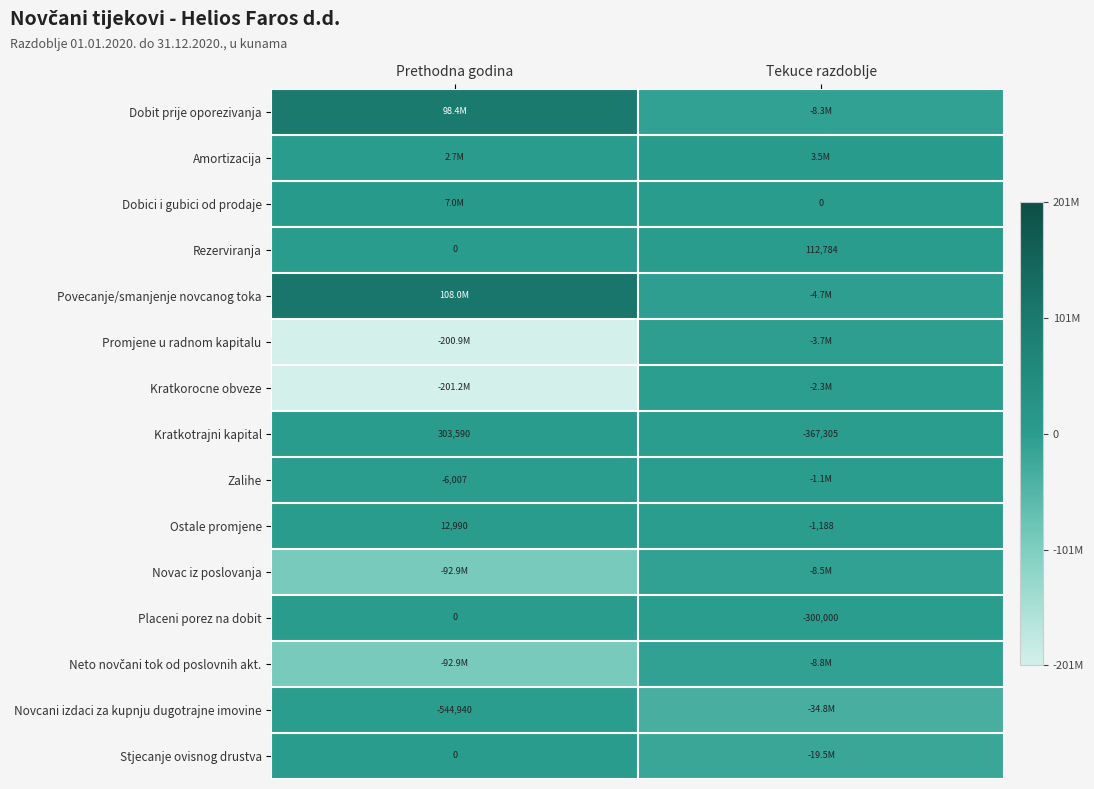

Is the value of Kratkotrajni kapital at Prethodna godina greater than the value of Ostale promjene at Prethodna godina?

Yes